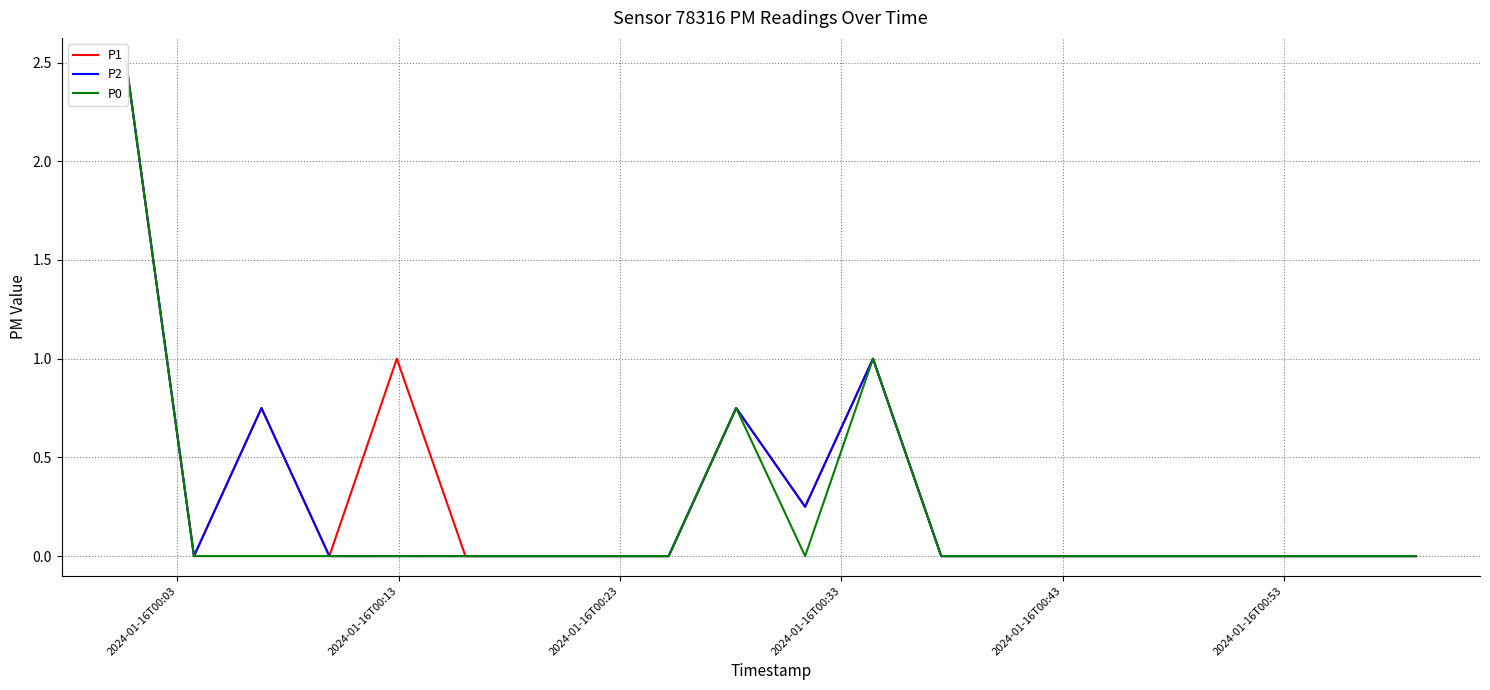

True or false: P0 and P1 cross at least once.

False